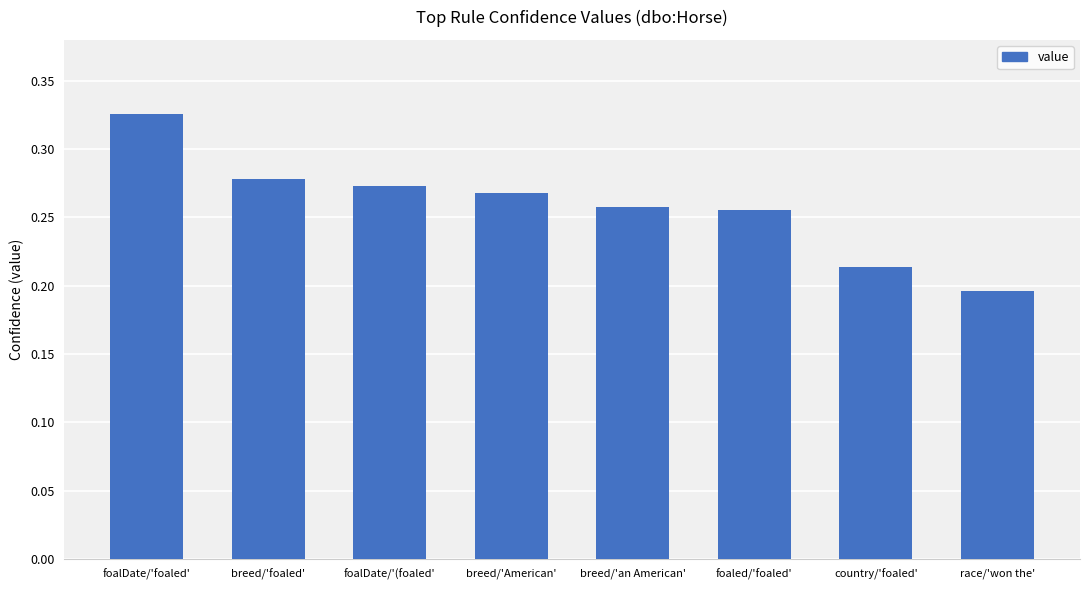

The chart shows a value of 0.4 at foalDate/'(foaled'. True or false?

False